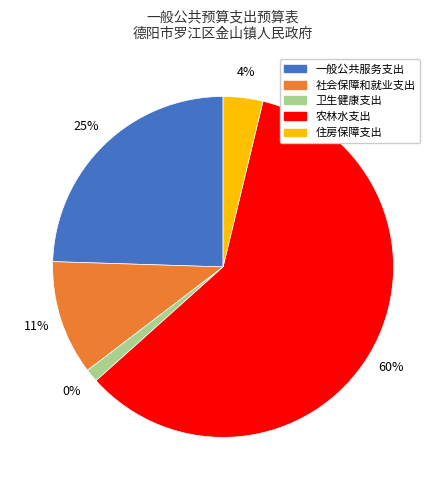

Which has a higher value, 住房保障支出 or 社会保障和就业支出?

社会保障和就业支出